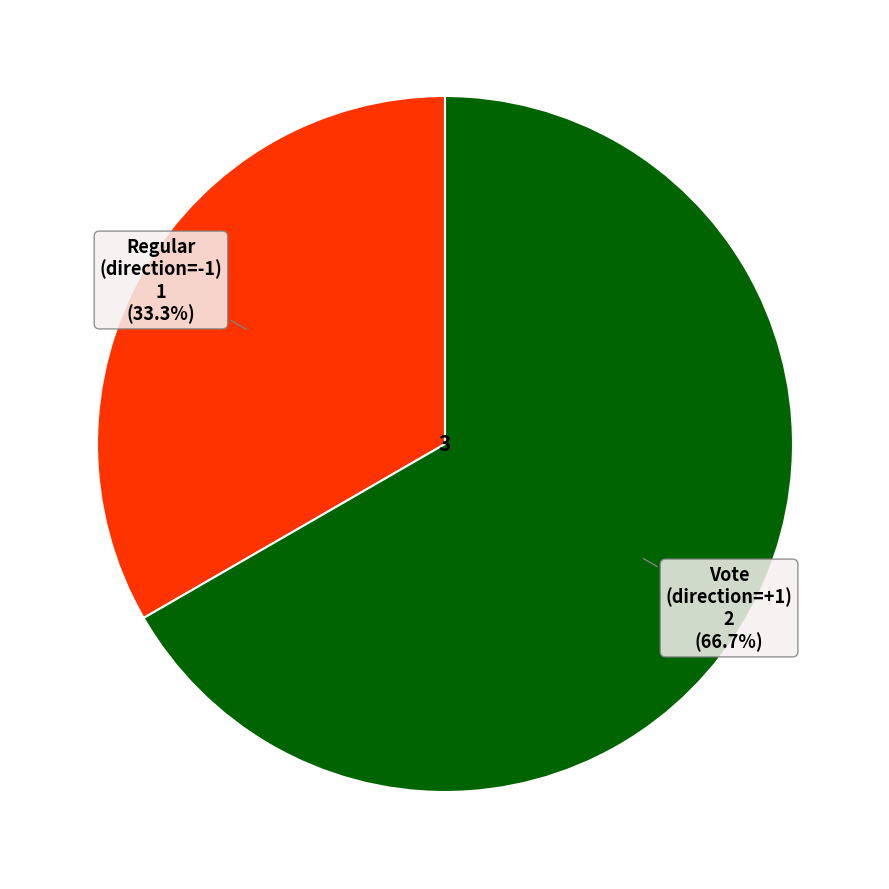

Does any single category account for the majority?

Yes